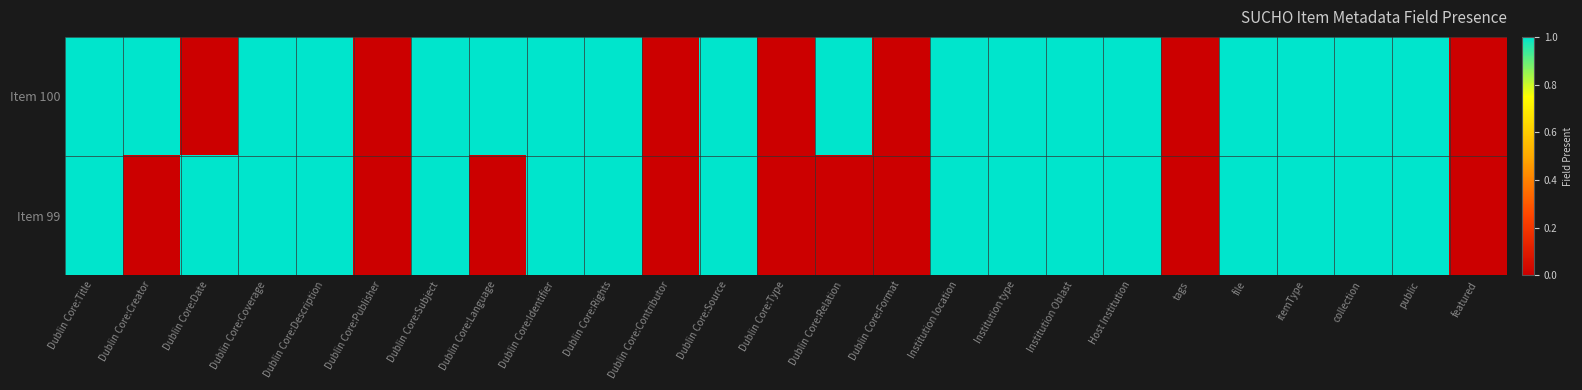

Reading left to right, extract all data points from this chart.

Item 100: Dublin Core:Title=1	Dublin Core:Creator=1	Dublin Core:Date=0	Dublin Core:Coverage=1	Dublin Core:Description=1	Dublin Core:Publisher=0	Dublin Core:Subject=1	Dublin Core:Language=1	Dublin Core:Identifier=1	Dublin Core:Rights=1	Dublin Core:Contributor=0	Dublin Core:Source=1	Dublin Core:Type=0	Dublin Core:Relation=1	Dublin Core:Format=0	Institution location=1	Institution type=1	Institution Oblast=1	Host Institution=1	tags=0	file=1	itemType=1	collection=1	public=1	featured=0
Item 99: Dublin Core:Title=1	Dublin Core:Creator=0	Dublin Core:Date=1	Dublin Core:Coverage=1	Dublin Core:Description=1	Dublin Core:Publisher=0	Dublin Core:Subject=1	Dublin Core:Language=0	Dublin Core:Identifier=1	Dublin Core:Rights=1	Dublin Core:Contributor=0	Dublin Core:Source=1	Dublin Core:Type=0	Dublin Core:Relation=0	Dublin Core:Format=0	Institution location=1	Institution type=1	Institution Oblast=1	Host Institution=1	tags=0	file=1	itemType=1	collection=1	public=1	featured=0